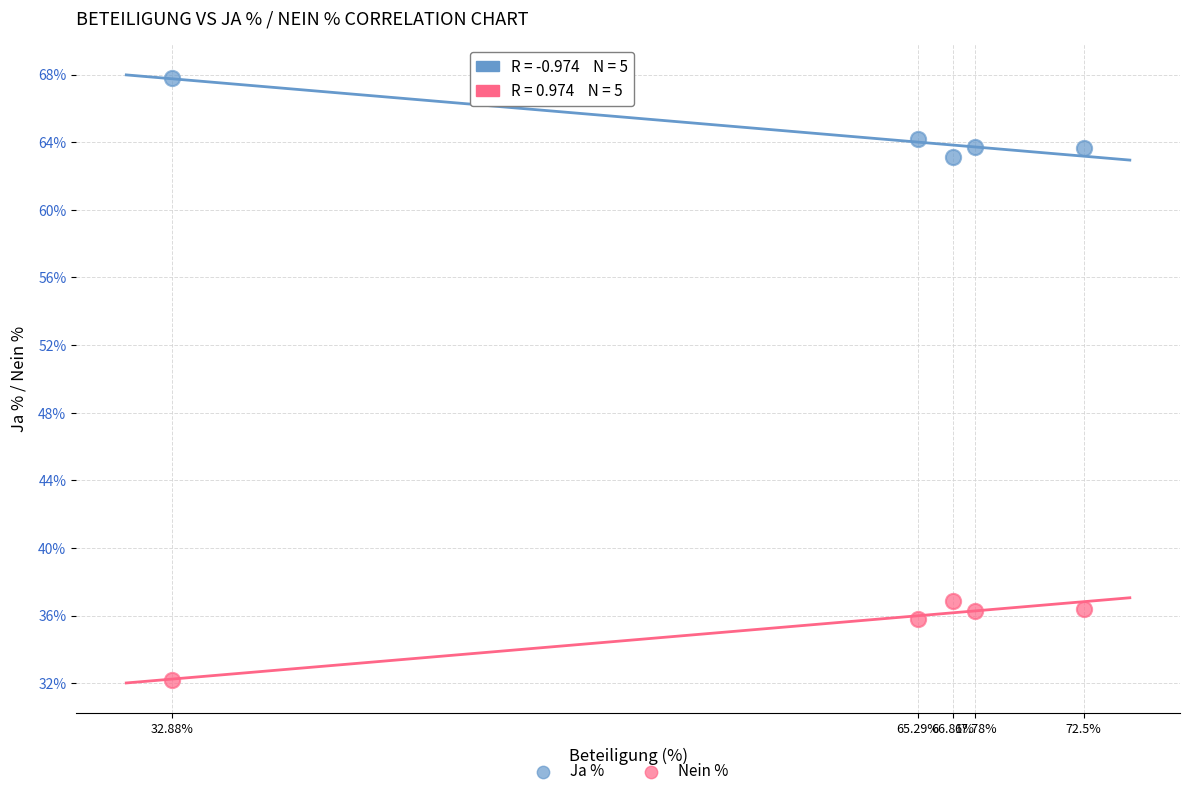

What are all the series names shown in the legend?

Ja %, Nein %